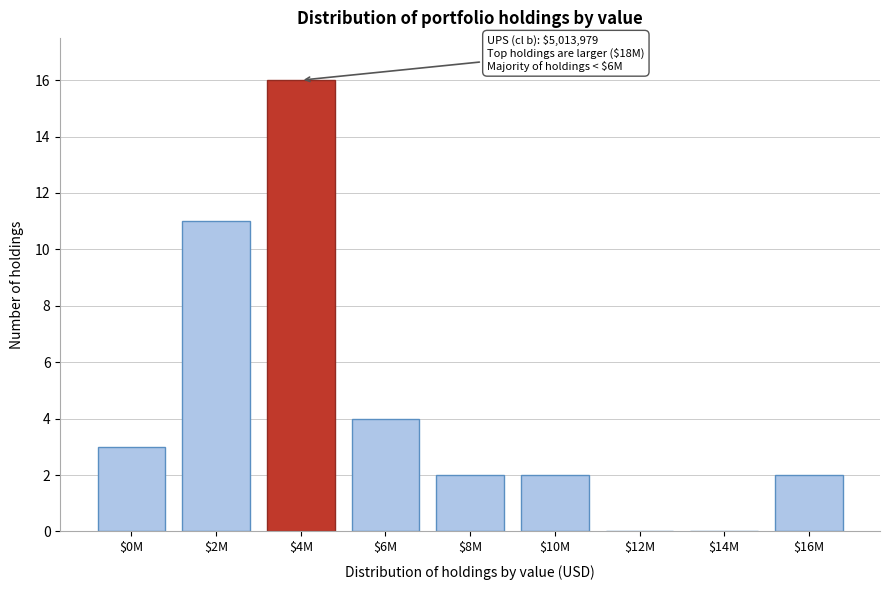

What is the greatest value displayed?

16